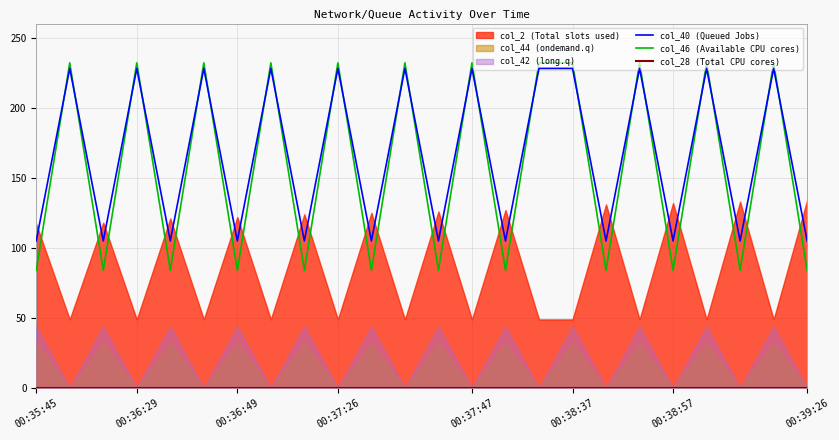

Is it true that col_40 (Queued Jobs) equals 54 at 00:38:57?

False